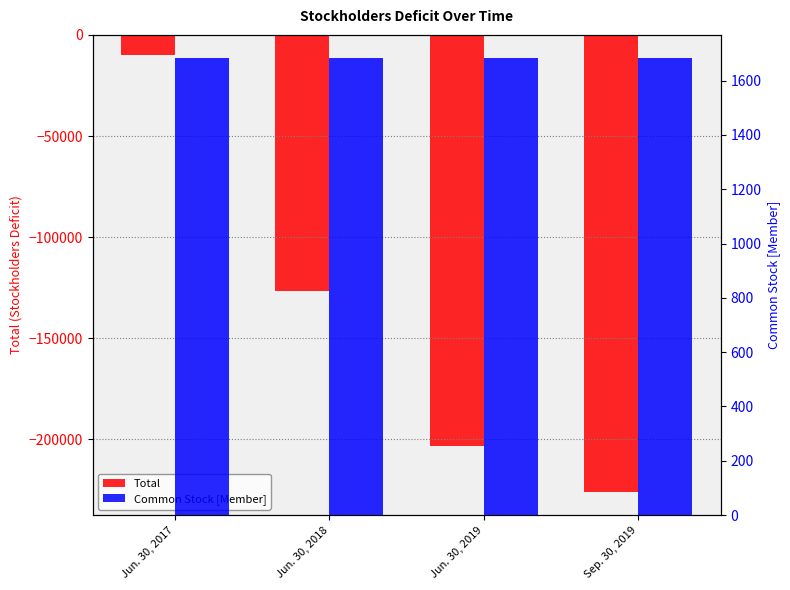

At how many categories does at least one series exceed -10383?

4